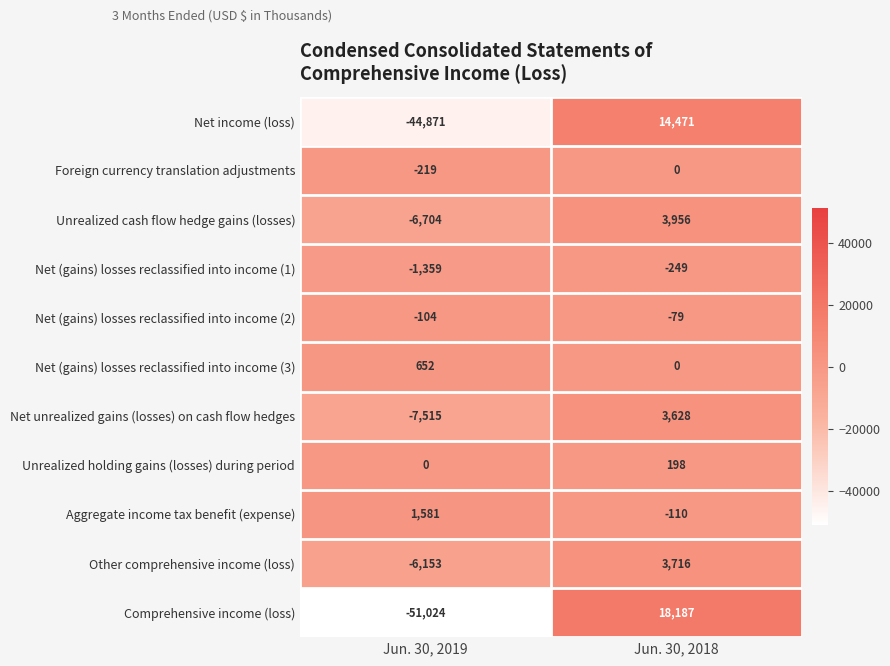

What is the sum of the Foreign currency translation adjustments values at Jun. 30, 2019 and Jun. 30, 2018?

-219